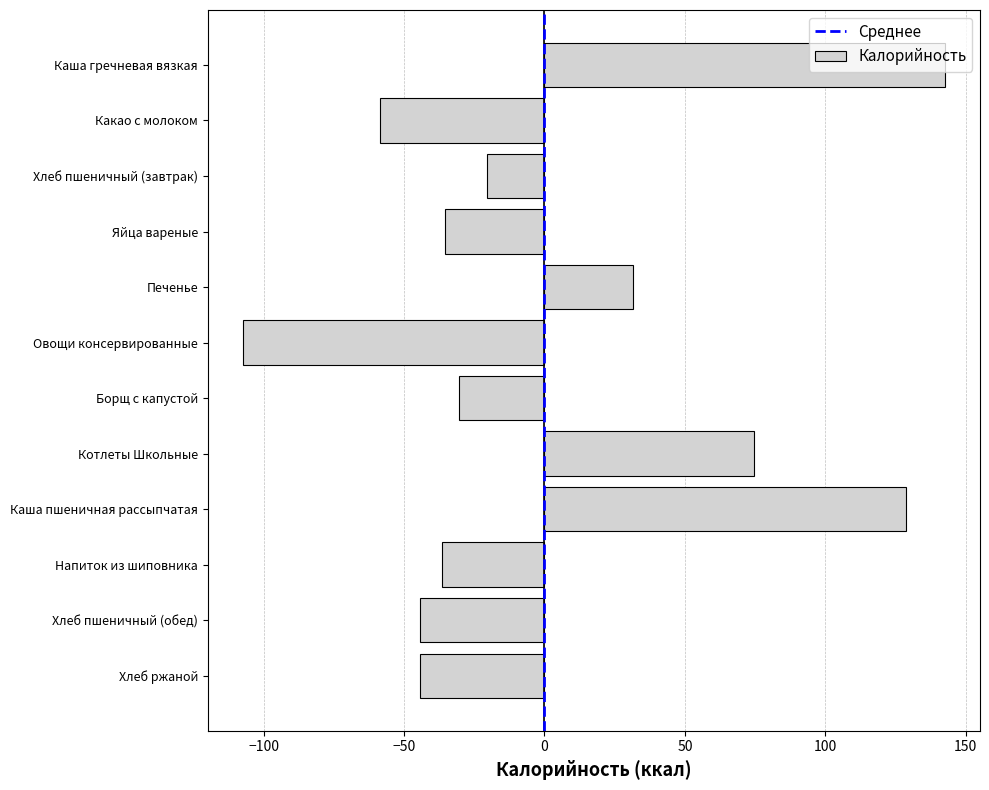

How many data points are less than -30?

7